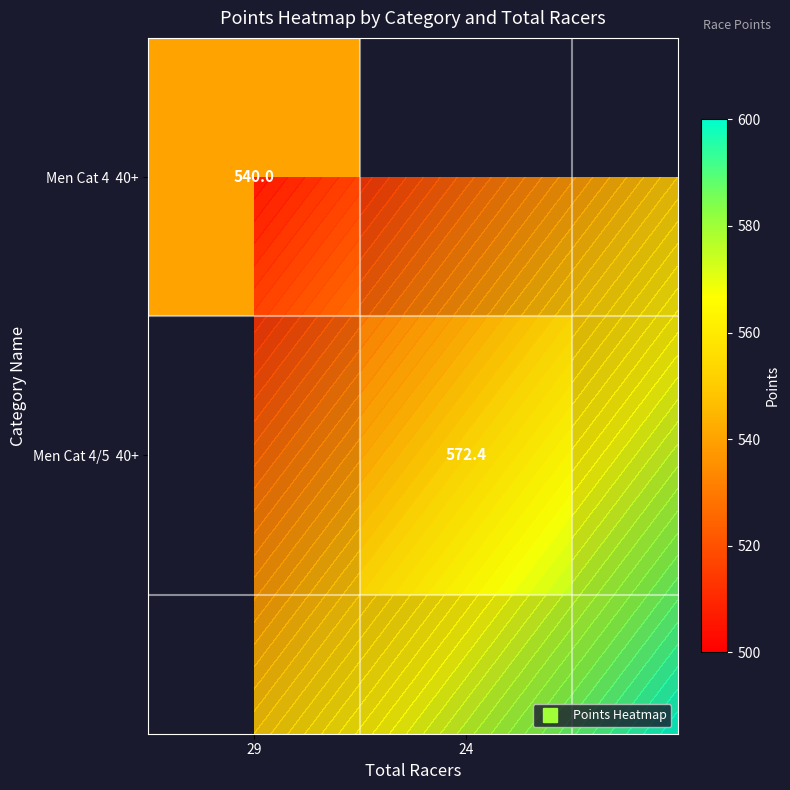

Rank the categories by Men Cat 4 40+ value from highest to lowest.

29, 24